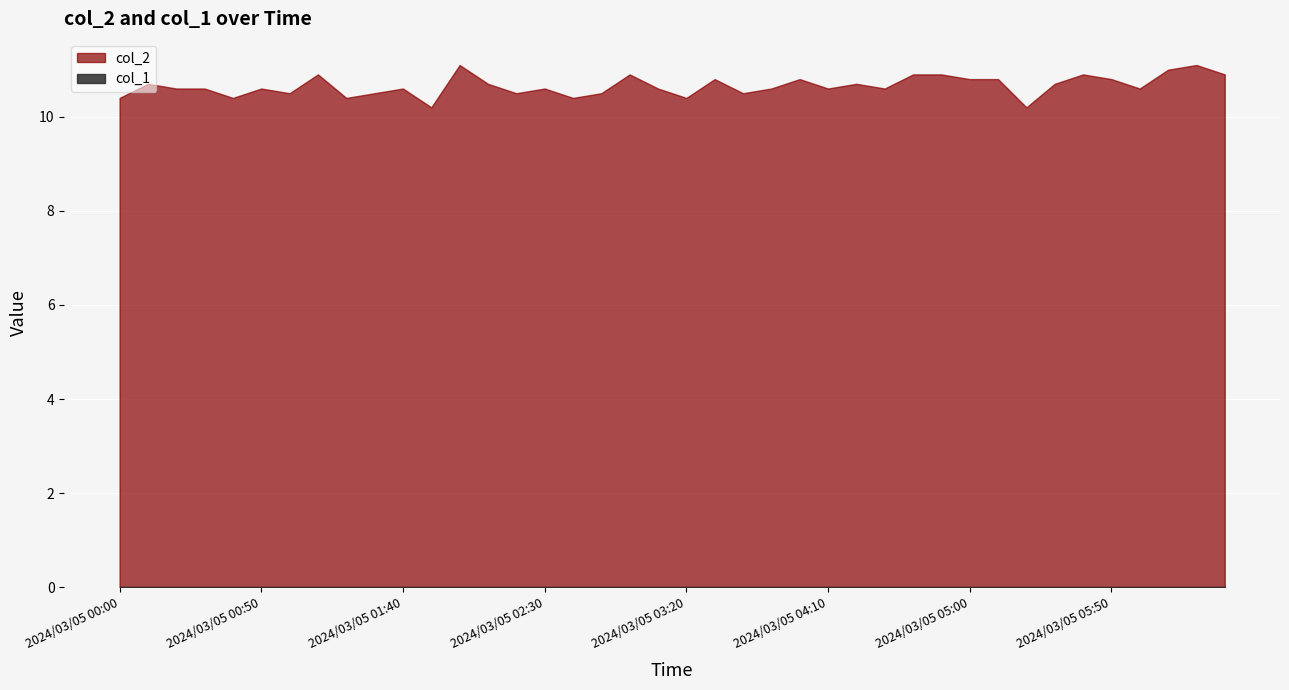

Which series has the widest spread of values?

col_2